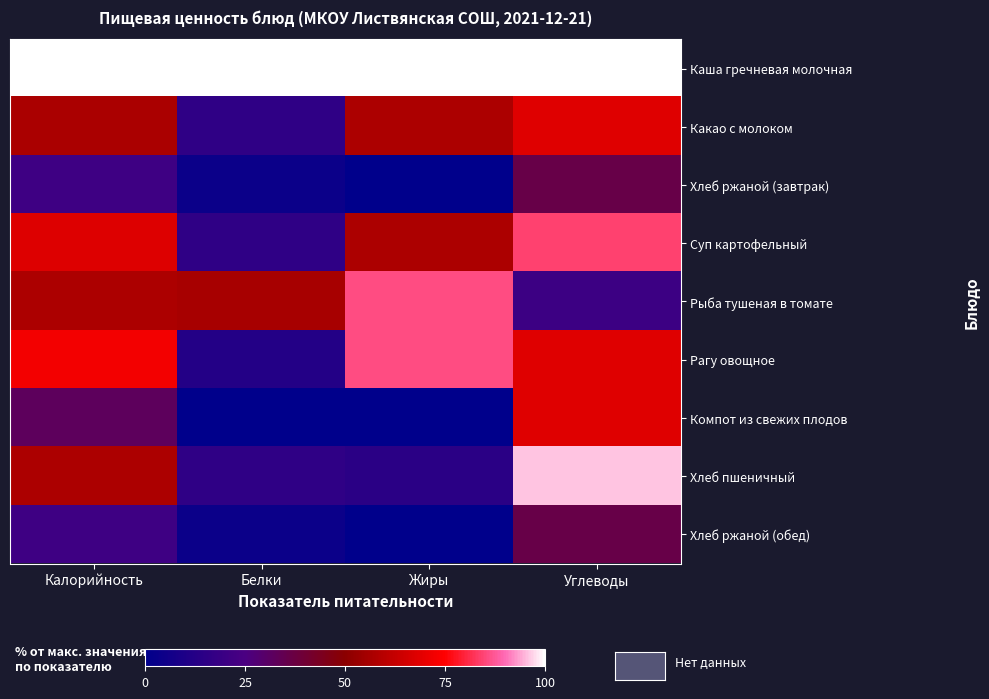

At which category is the sum across all series the highest?

Углеводы